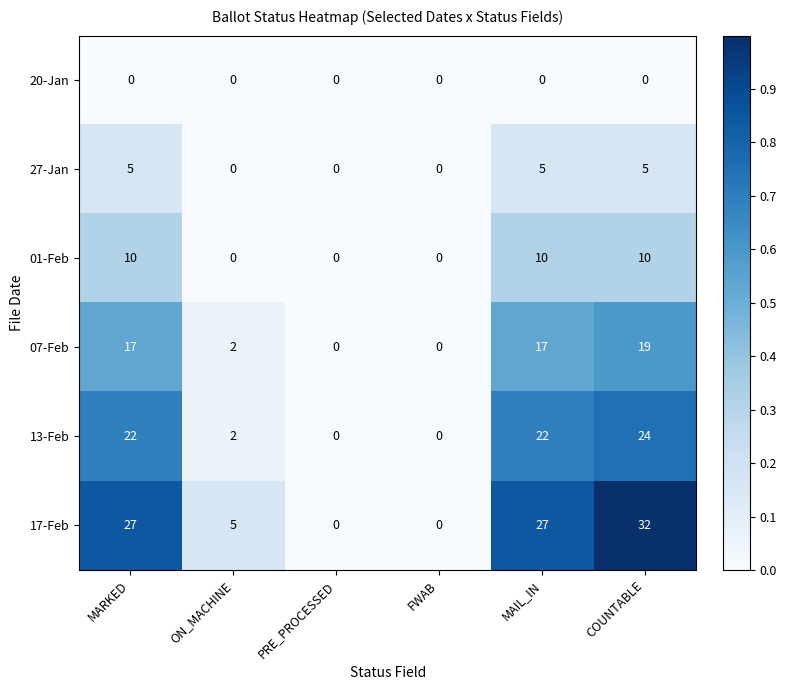

What is the difference between the maximum and minimum values in the 01-Feb series?

10